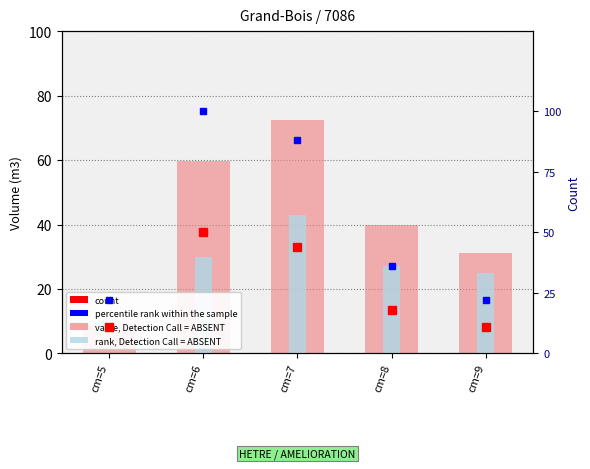

What is the approximate value of percentile rank within the sample at cm=8?

36.0